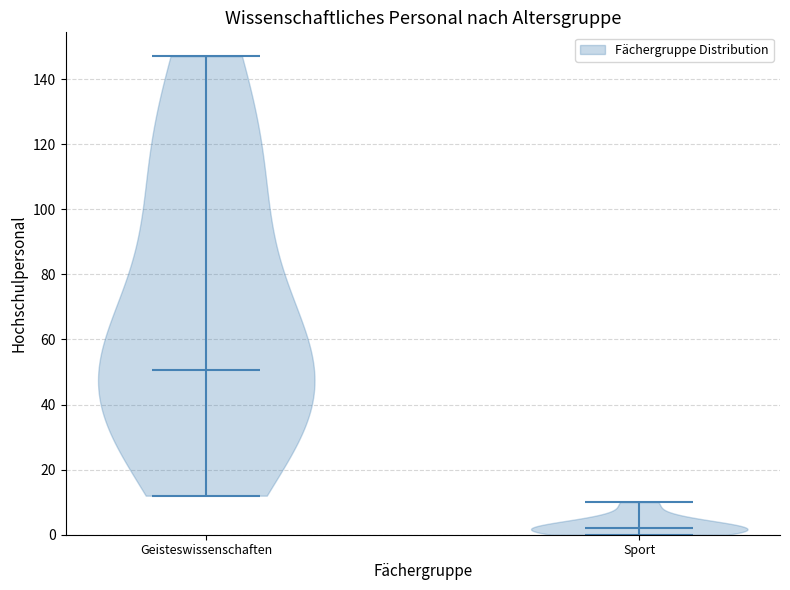

Reading left to right, read every violin against the y-axis: where its median line is, and the lowest and highest points it reaches. The values are not printed on the chart, so give them approximately, as read against the axis.

Geisteswissenschaften: median line 50, lowest point 12, highest point 148
Sport: median line 2, lowest point 0, highest point 10